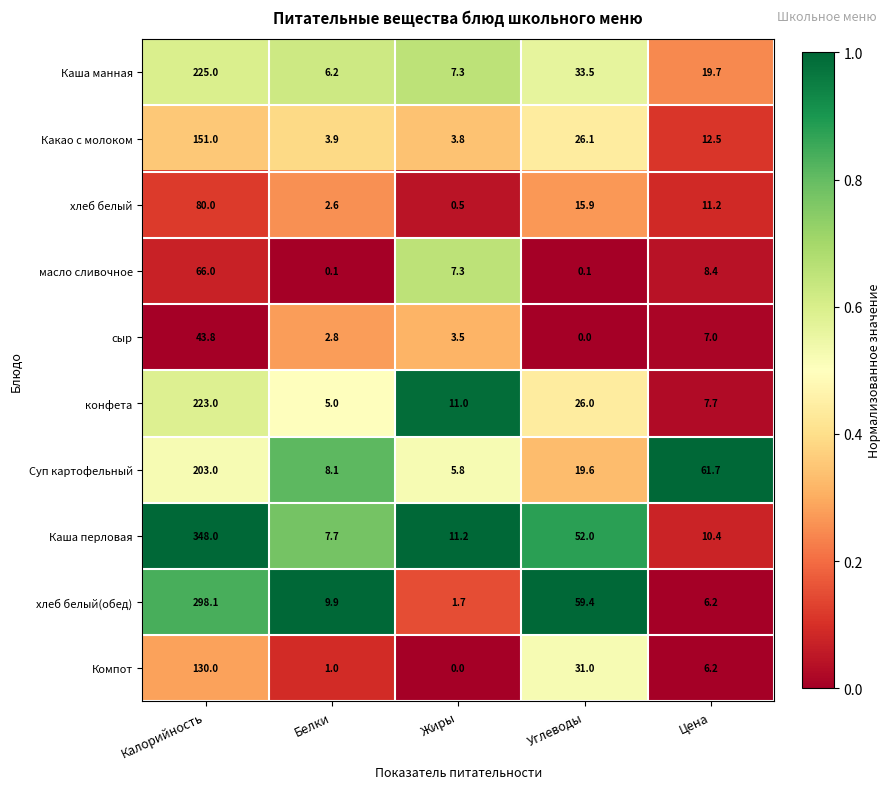

Which label corresponds to the largest value in the chart?

Калорийность